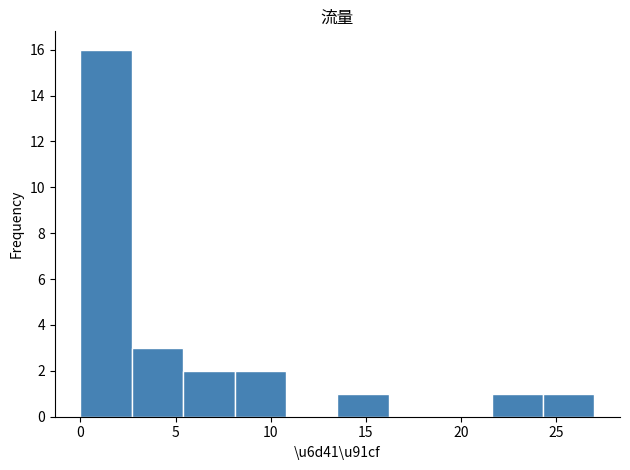

Over which range of the x-axis is the bar tallest?

0.0 to 2.7